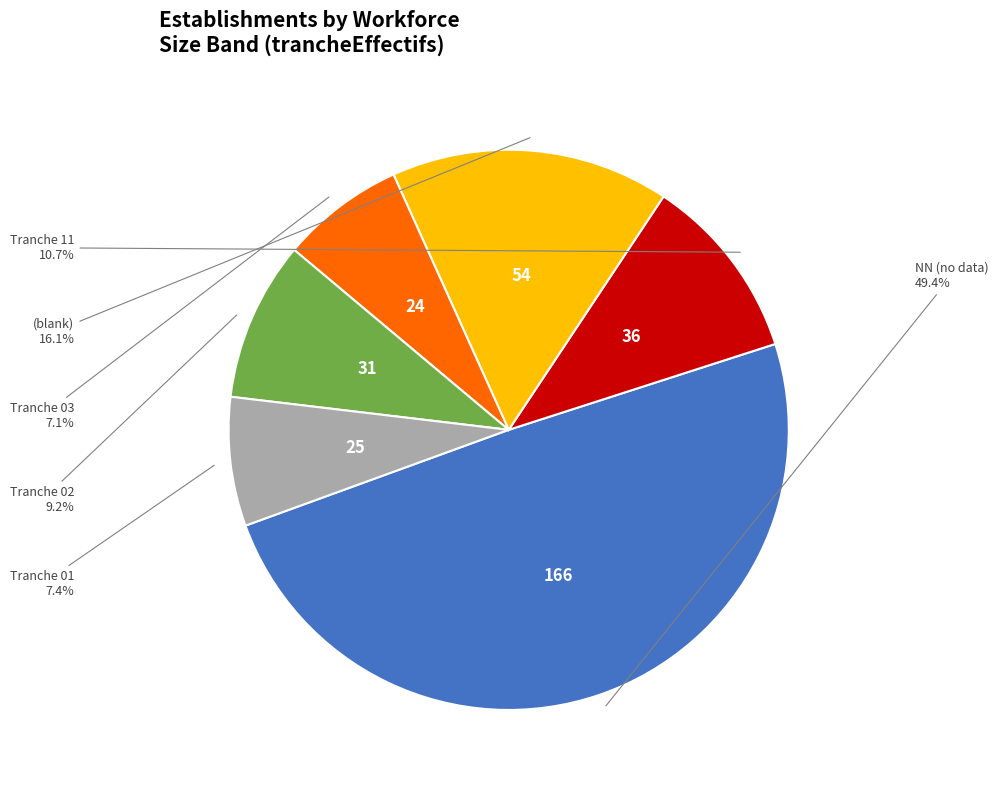

To the nearest percent, what is the difference between the largest and smallest slice percentages?

42%